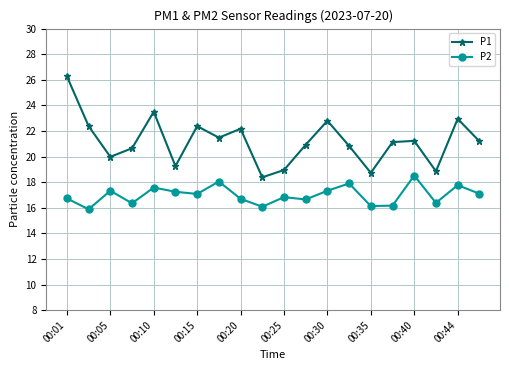

True or false: P1 and P2 cross at least once.

False